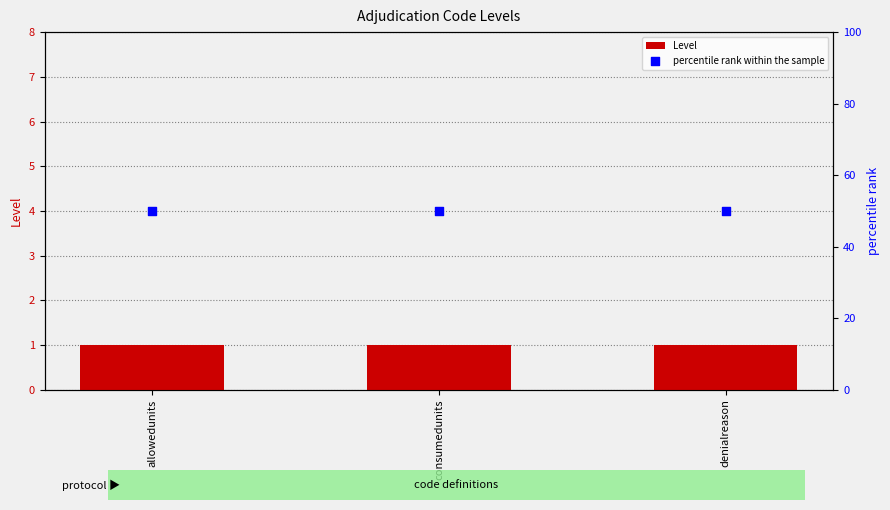

Which series has the largest total across all categories?

percentile rank within the sample